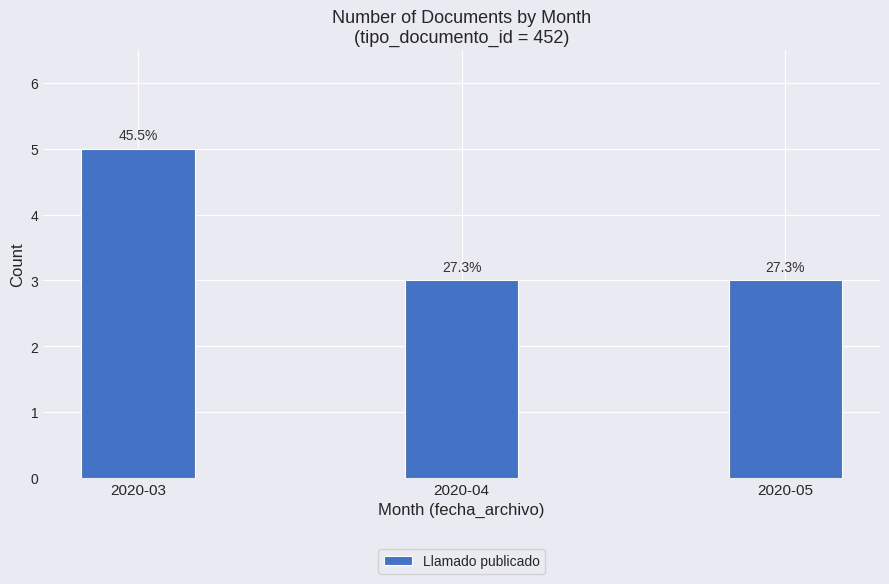

List the labels in order of value, largest first.

2020-03, 2020-04, 2020-05